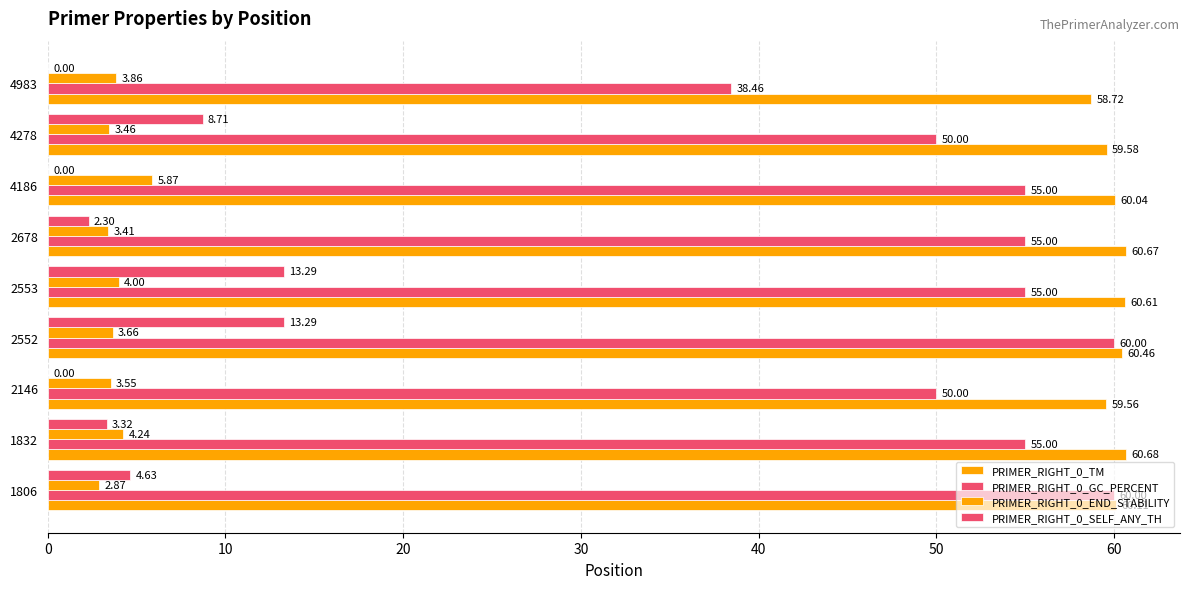

How many categories are shown in the chart?

9